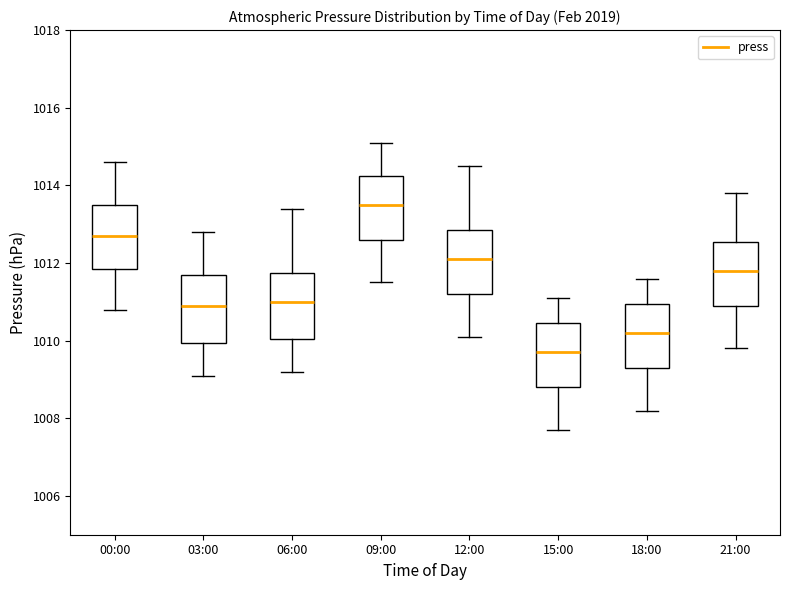

Where is the upper edge of the box for 21:00 on the y-axis? The values are not printed on the chart, so give them approximately, as read against the axis.

1012.6